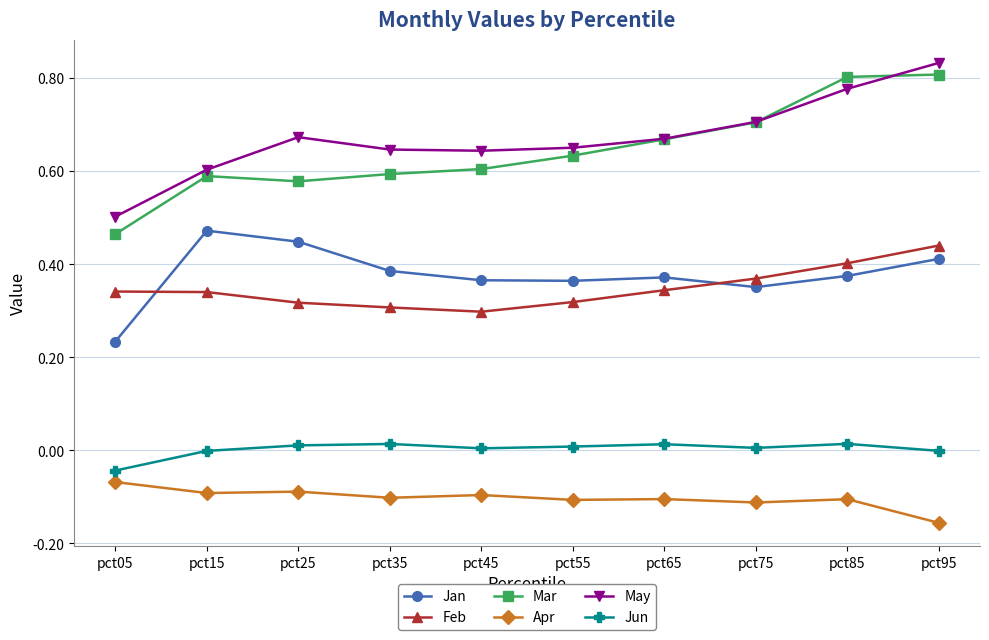

List the series in order of their peak value, highest first.

May, Mar, Jan, Feb, Jun, Apr